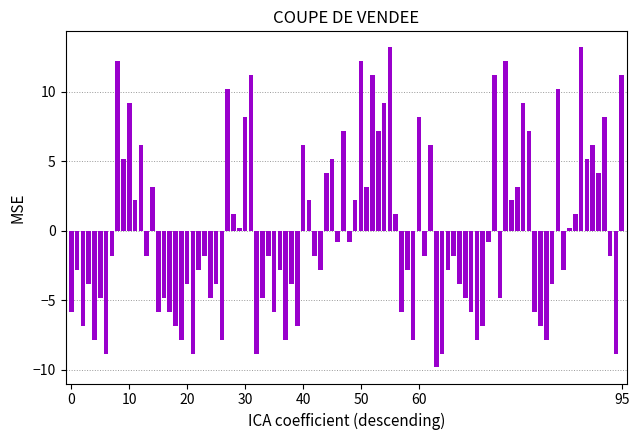

What is the smallest value displayed?

-9.8